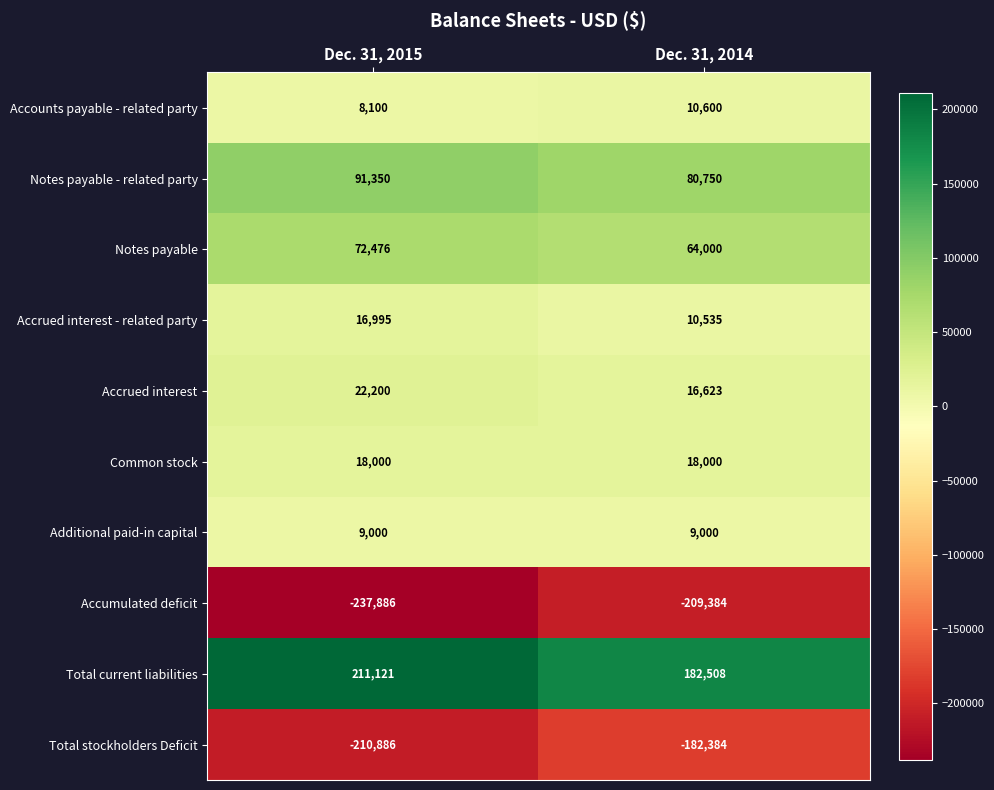

Which category has the lowest value across all series?

Dec. 31, 2015